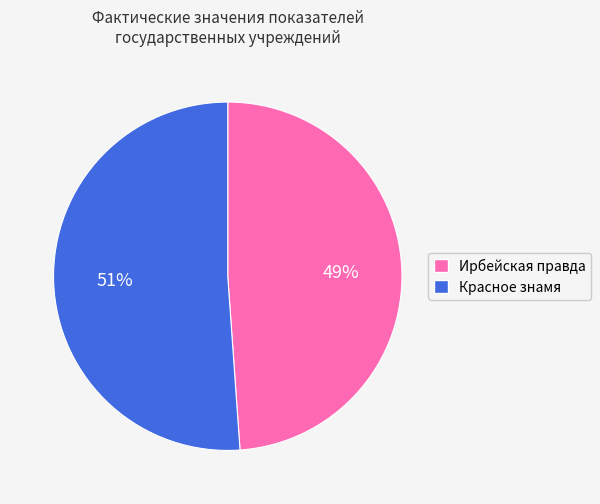

To the nearest percent, what is the difference between the largest and smallest slice percentages?

2%